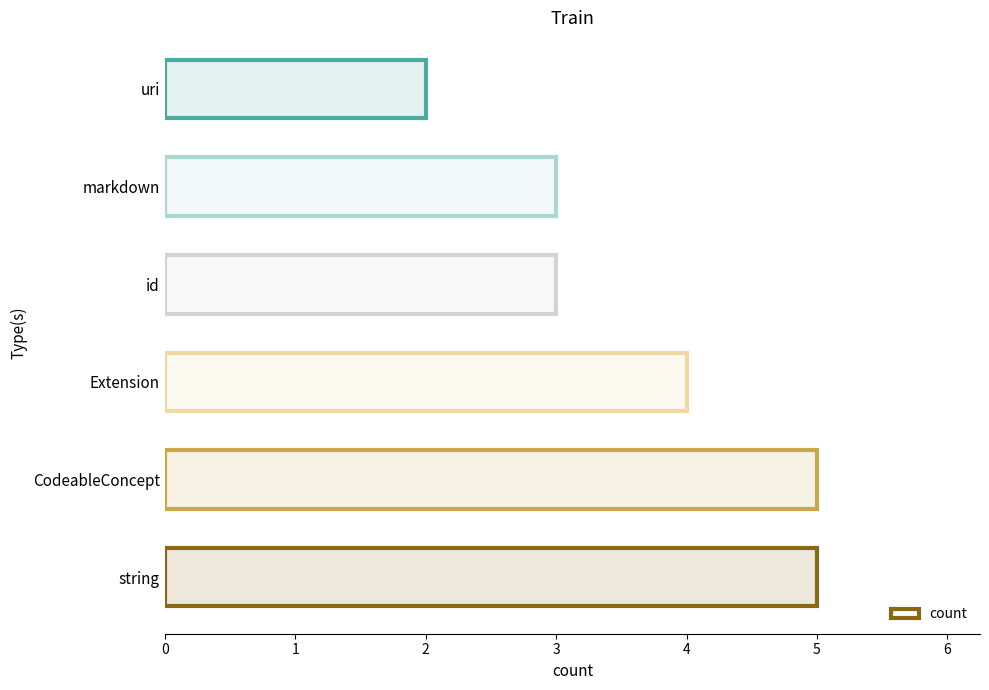

What is the approximate value at markdown?

3